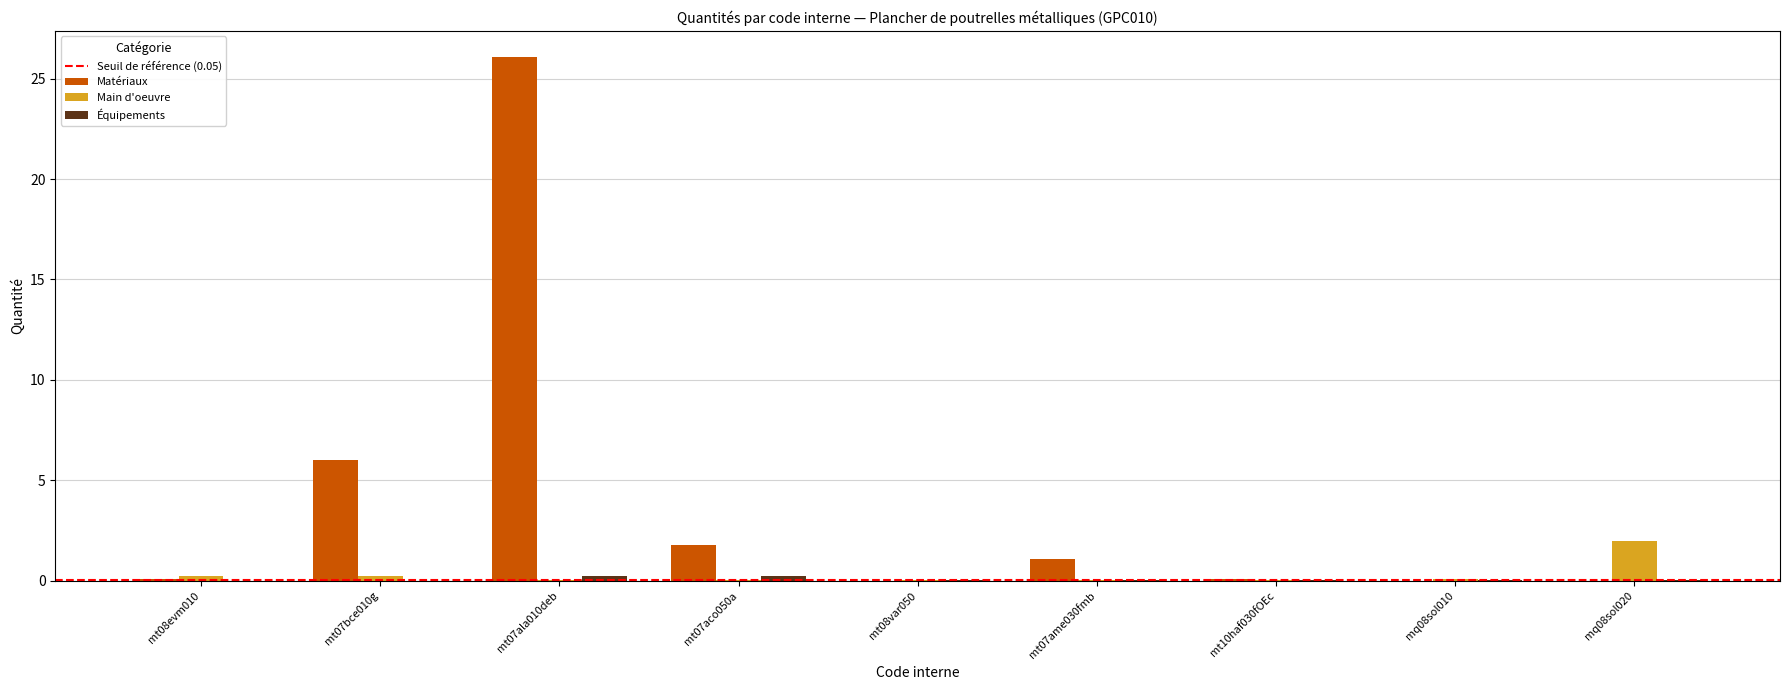

At which category is the sum across all series the highest?

mt07ala010deb